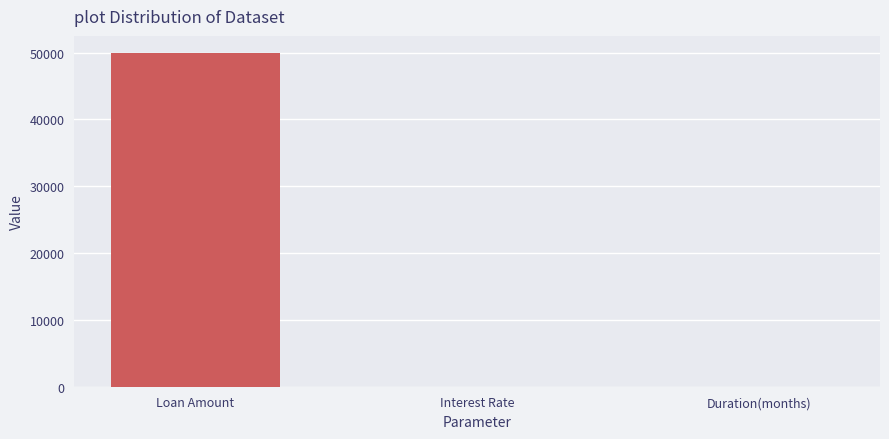

The chart shows a value of 50000.0 at Loan Amount. True or false?

True